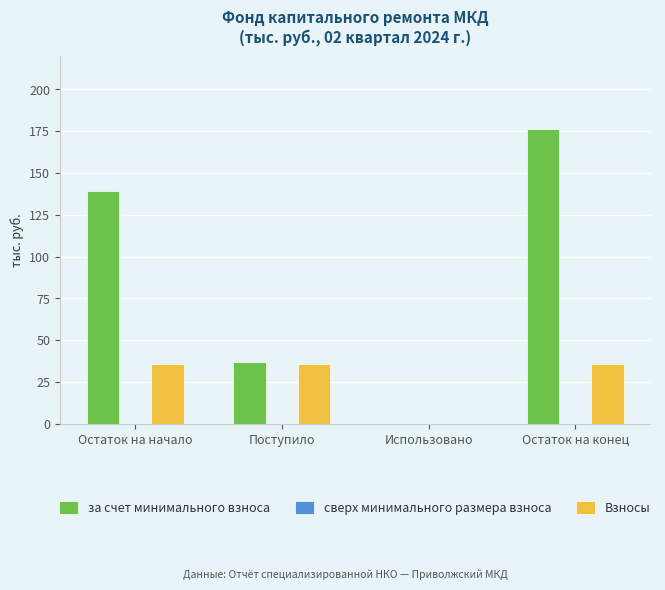

What is the sum of all за счет минимального взноса values?

352.4